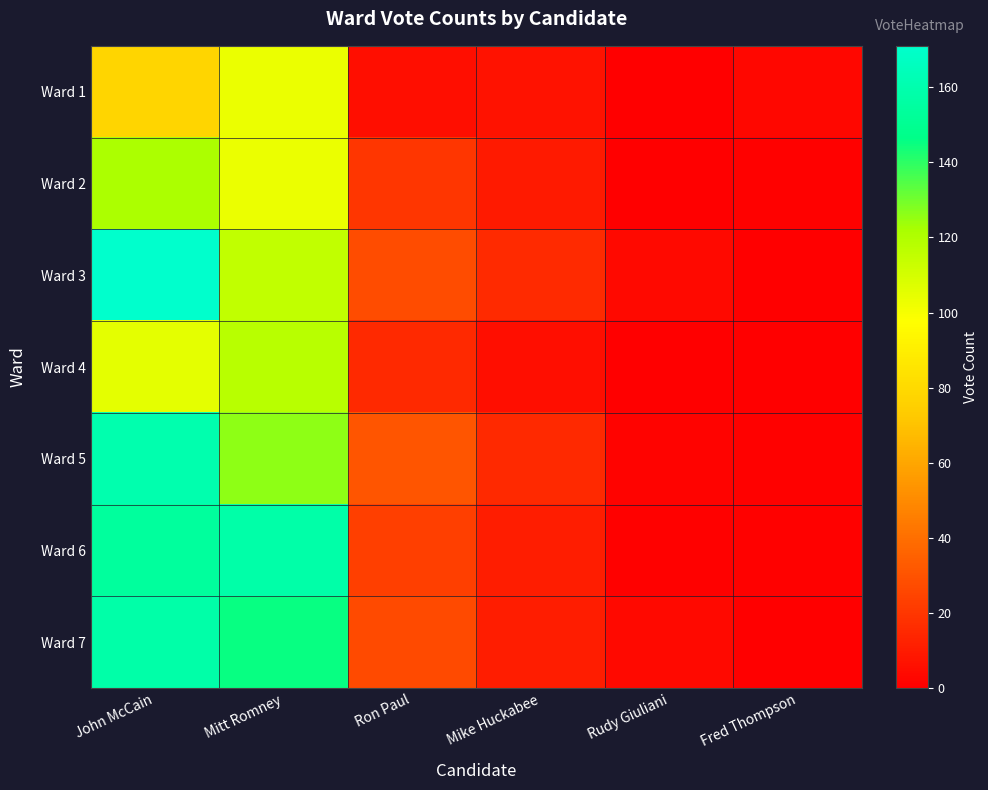

At how many categories does at least one series exceed 130?

2